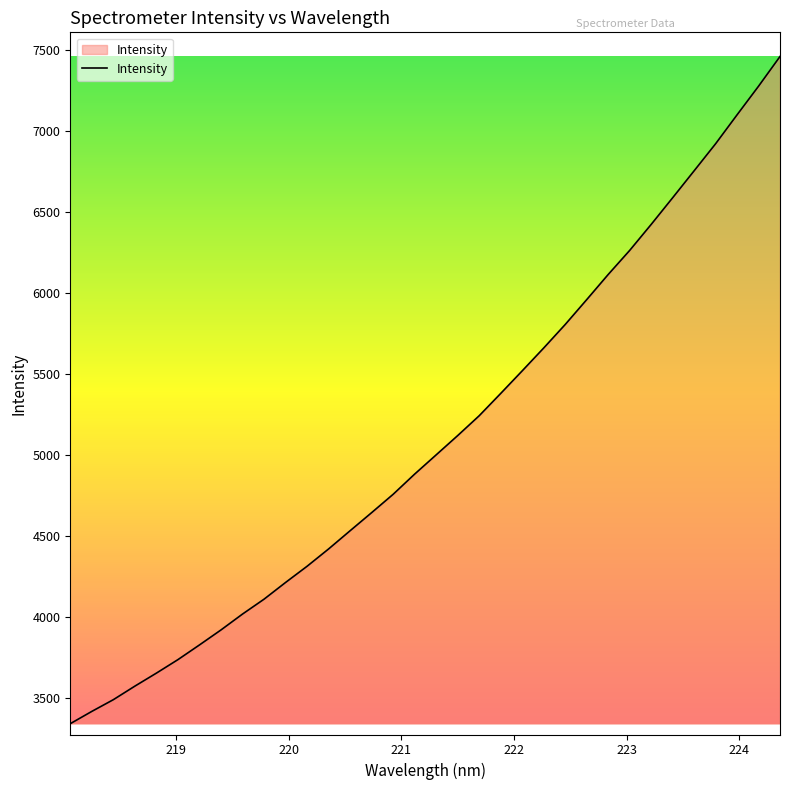

What is the minimum value shown in the chart?

3340.2